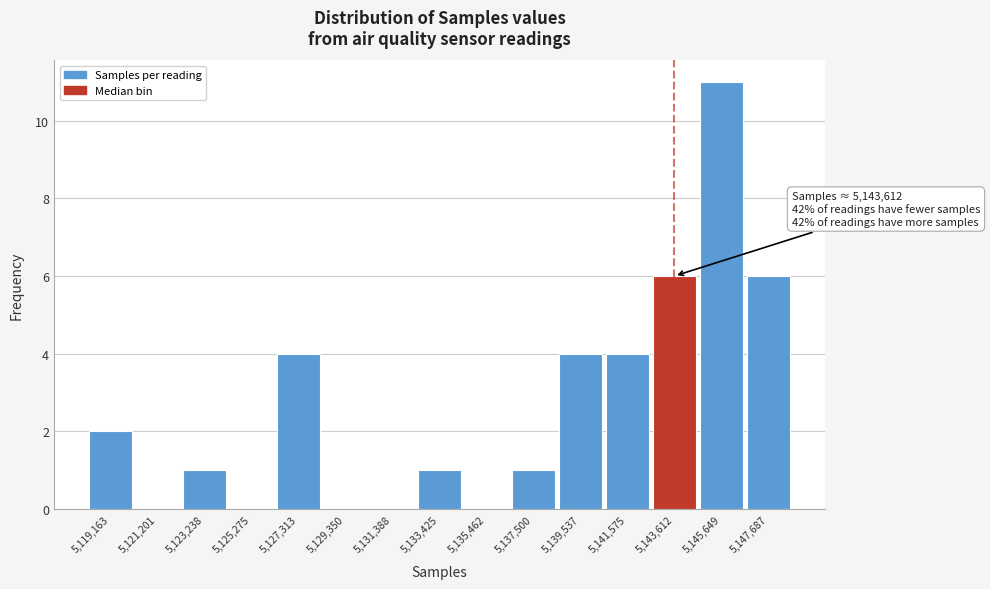

Which range on the x-axis has the tallest bar?

5144500 to 5146500